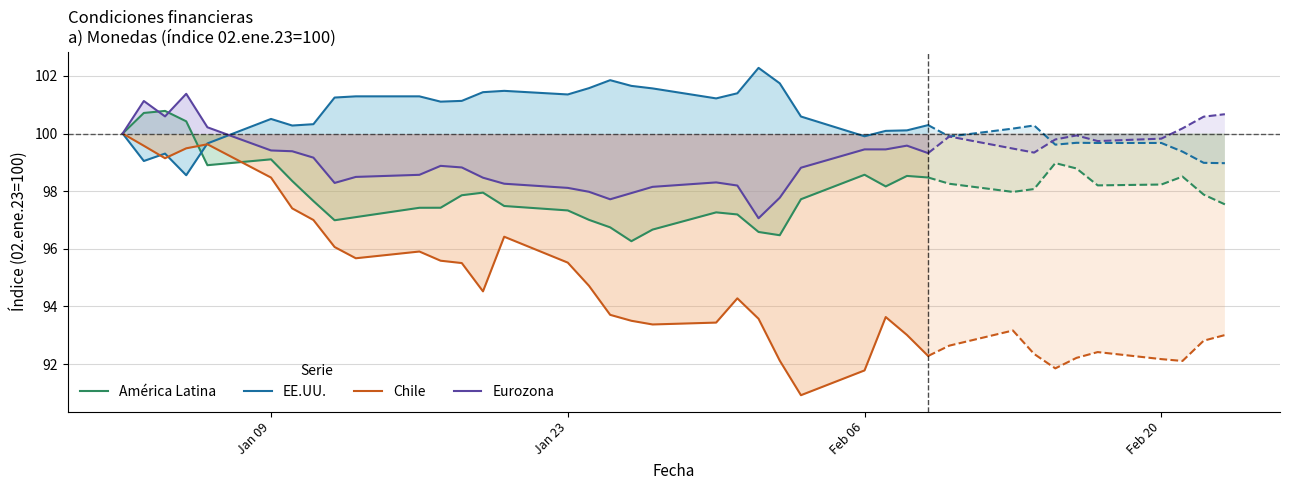

Which series ends up on top after the final intersection of América Latina and Eurozona?

Eurozona